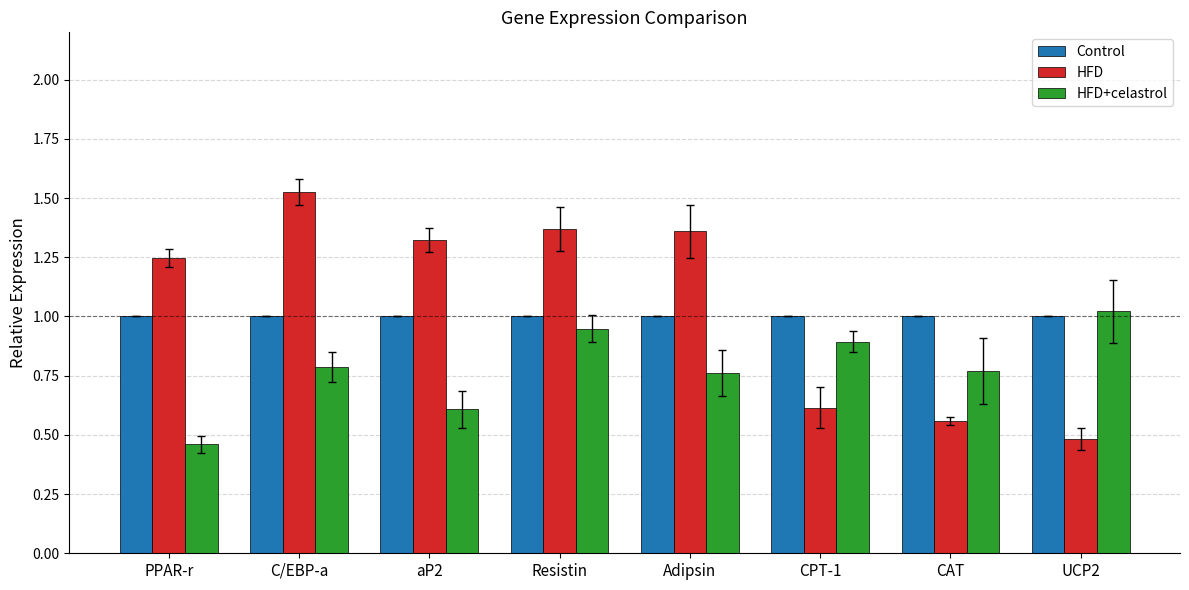

What is the average value of the Control series?

1.0